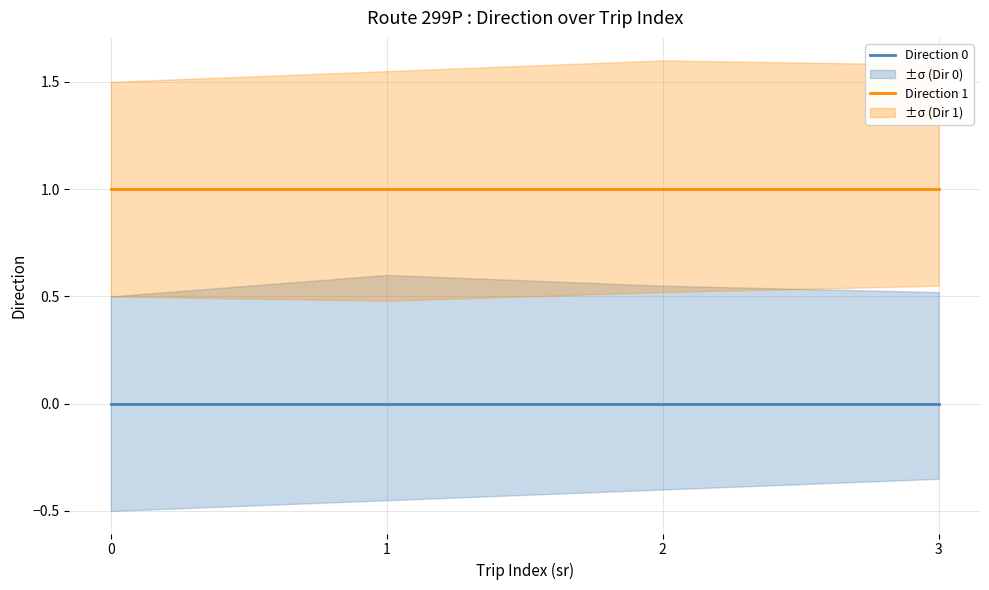

Does the chart have visible grid lines?

Yes